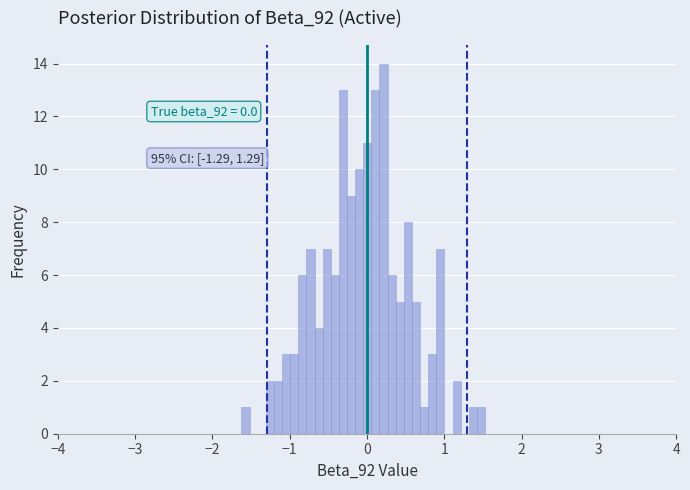

Around what value on the x-axis is the tallest bar? Give the approximate position of its centre, as read against the axis.

0.2